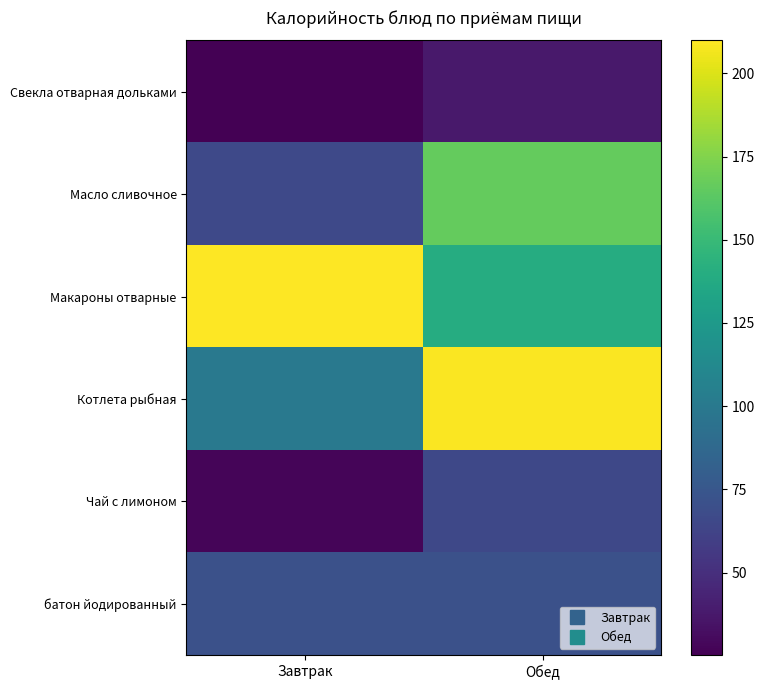

List the series in order of their peak value, lowest first.

Свекла отварная дольками, Чай с лимоном, батон йодированный, Масло сливочное, Котлета рыбная, Макароны отварные